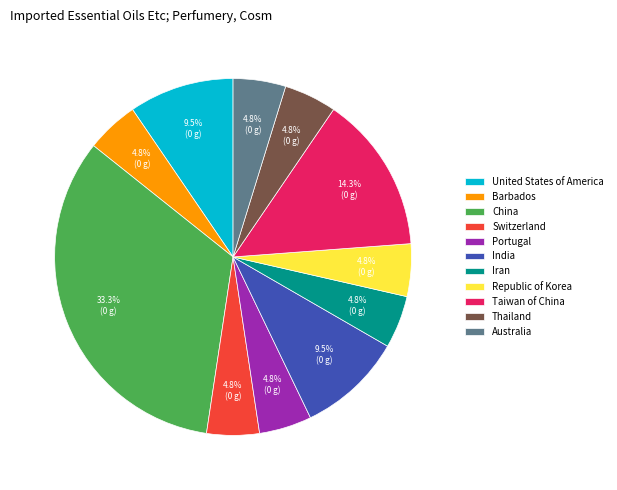

Approximately how many times larger is the value at Republic of Korea compared to Portugal?

1.0